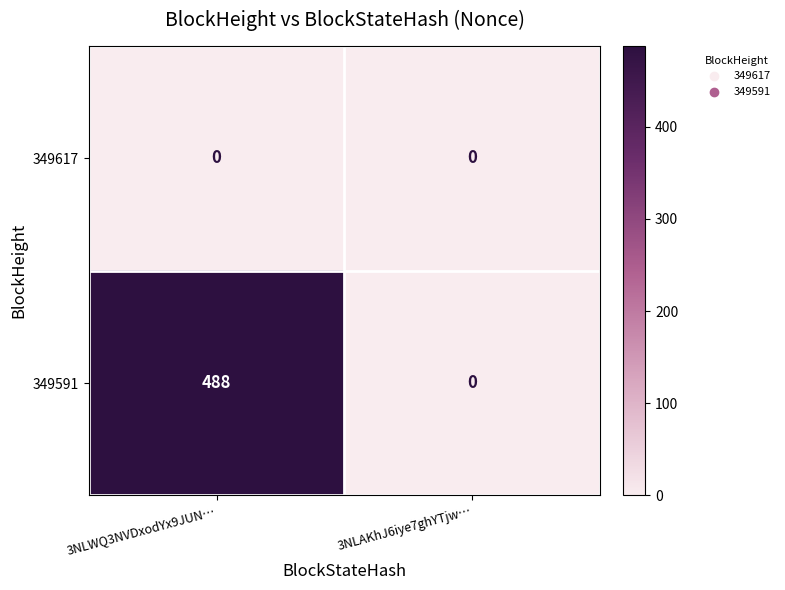

Which series has the largest range (max minus min)?

349591